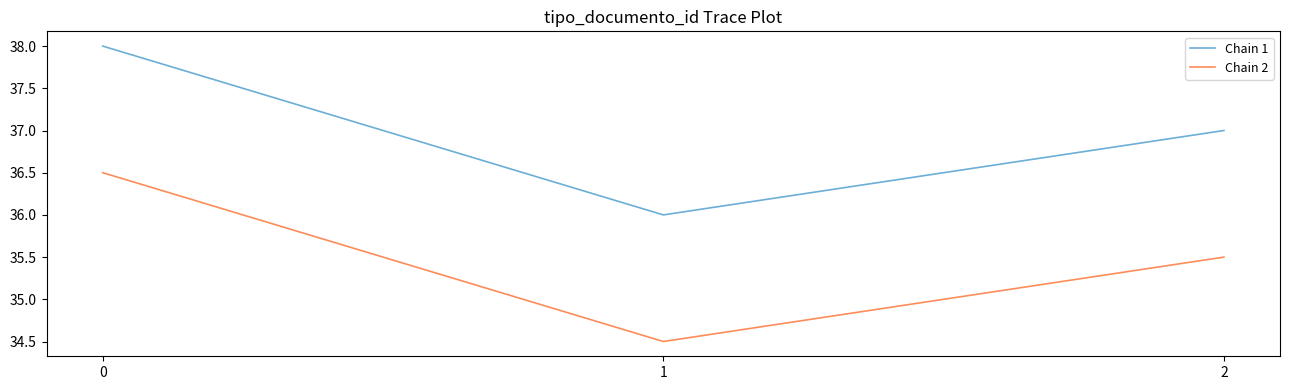

What is the sum of the Chain 1 values at 1 and 0?

74.0